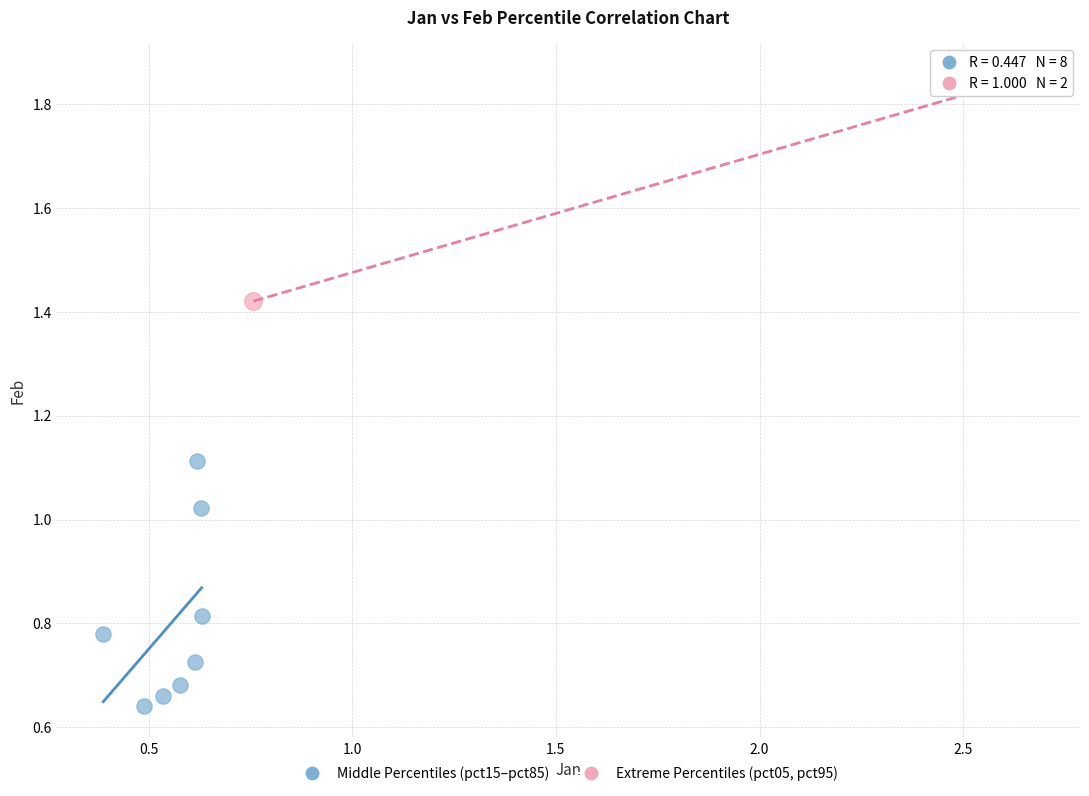

Which series has the largest Y range (max minus min)?

Middle Percentiles (pct15–pct85)